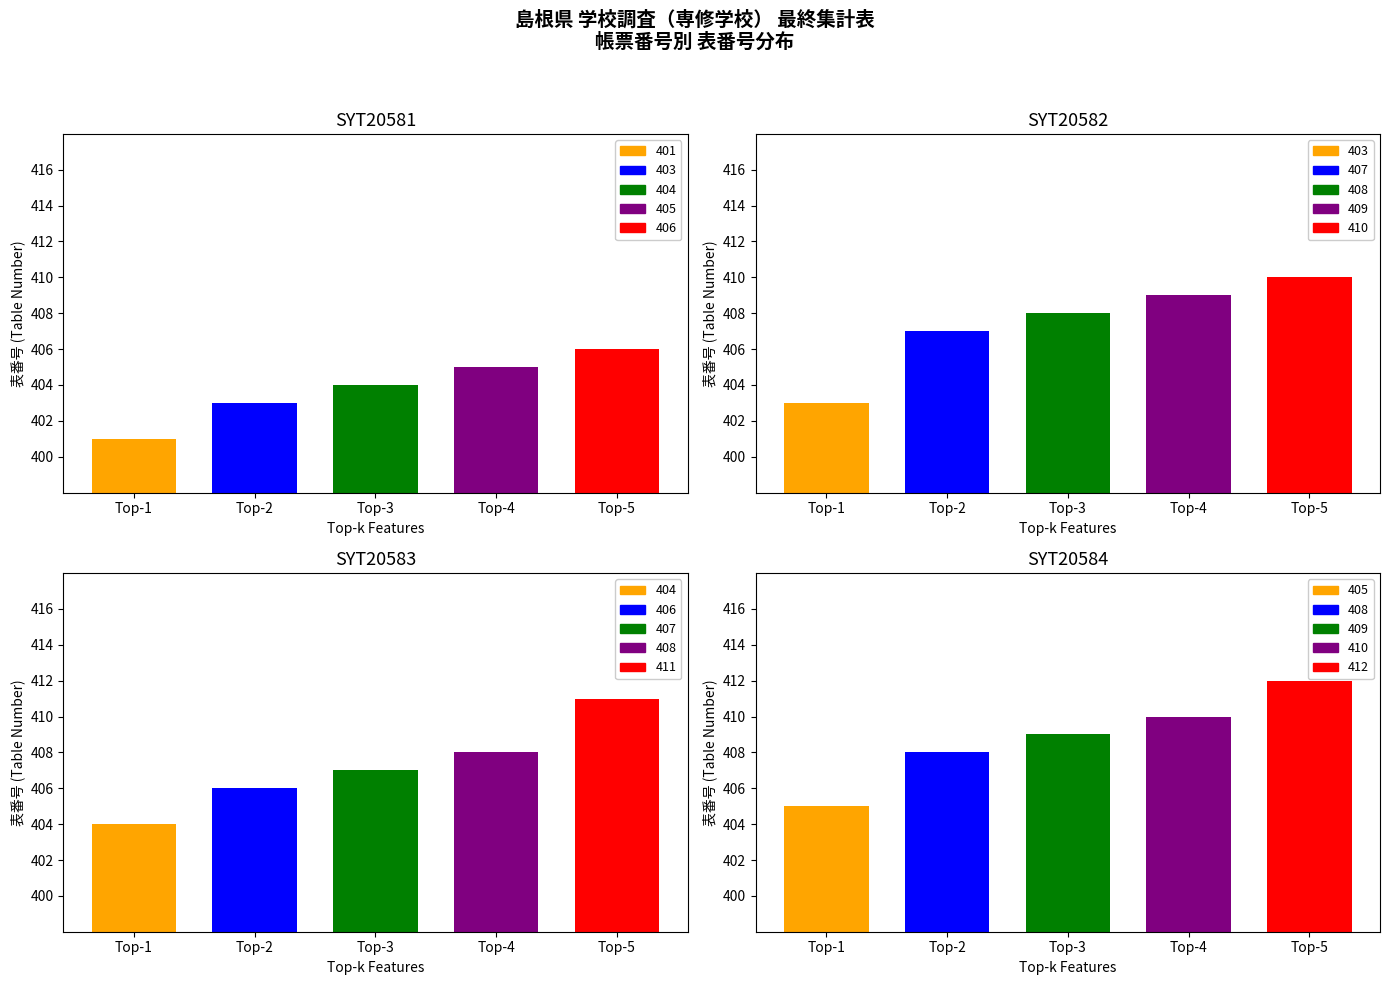

Read the SYT20582 value at 4.

409